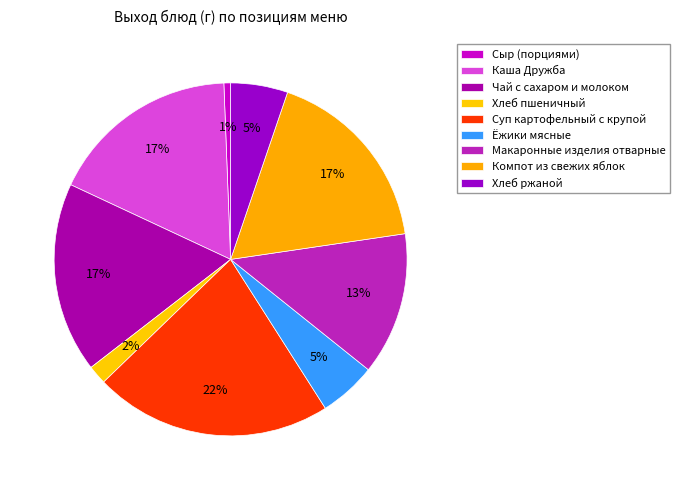

Count the number of slices in the pie.

9